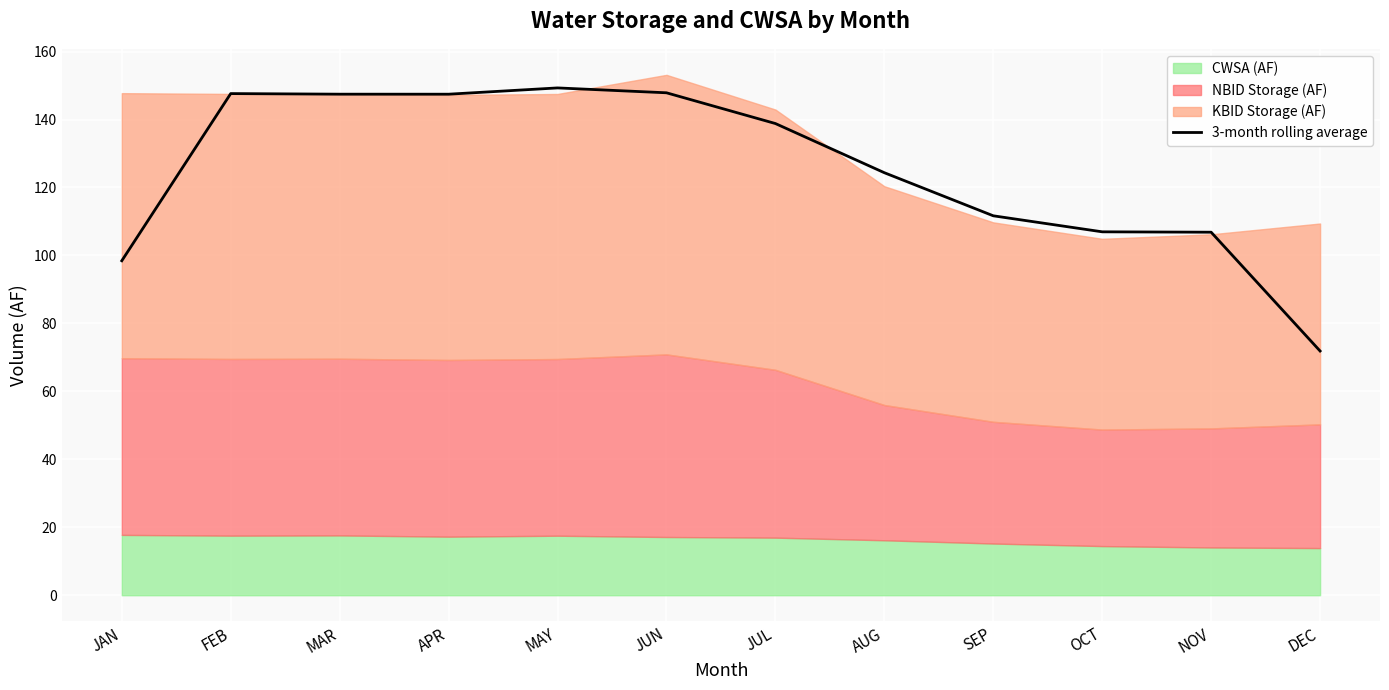

Rank the categories by value from highest to lowest.

MAY, JUN, FEB, MAR, APR, JUL, AUG, SEP, OCT, NOV, JAN, DEC